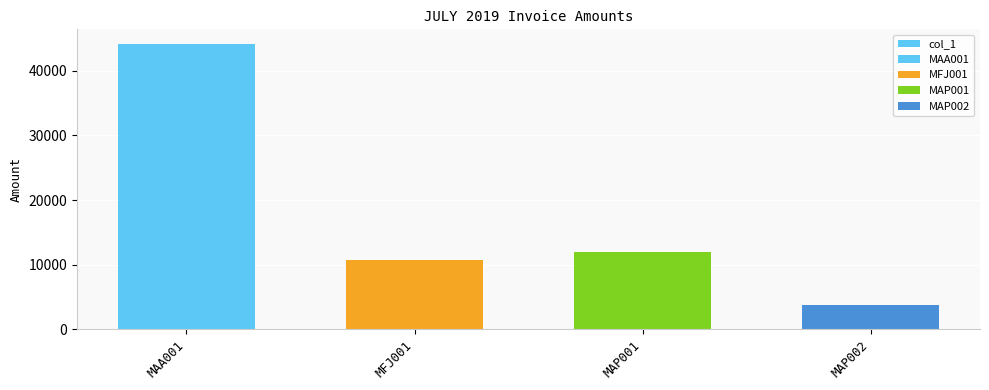

What is the average value?

17682.9